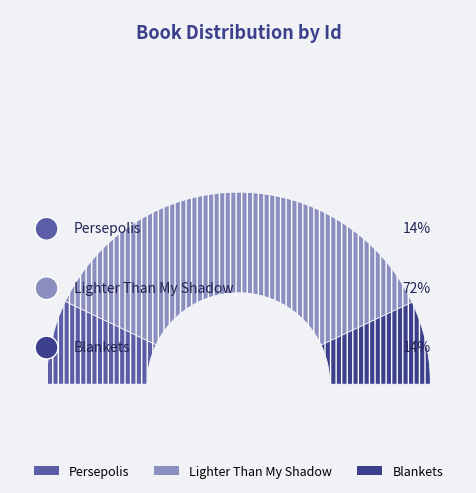

Which category has the biggest portion of the pie?

Lighter Than My Shadow